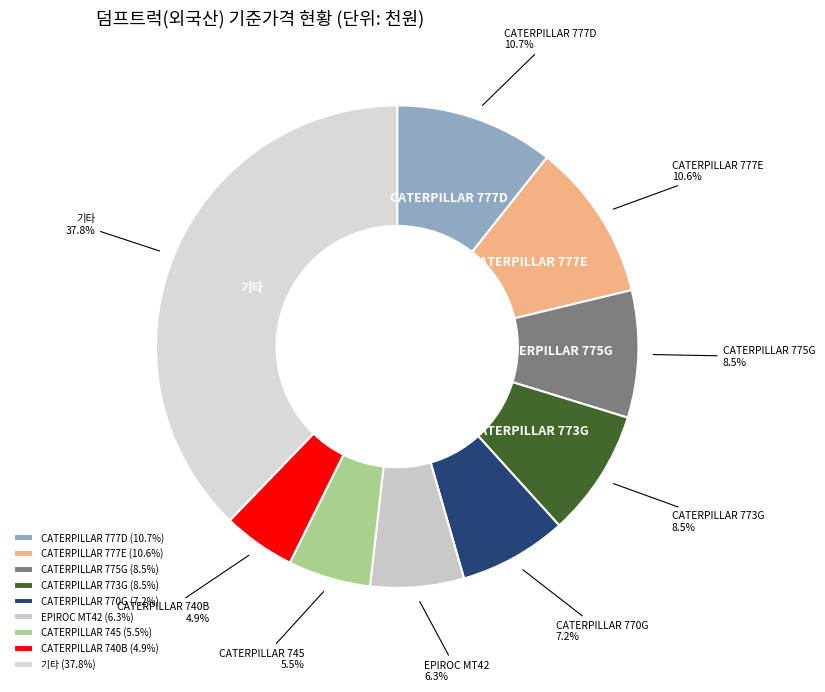

How many slices are in this pie chart?

9